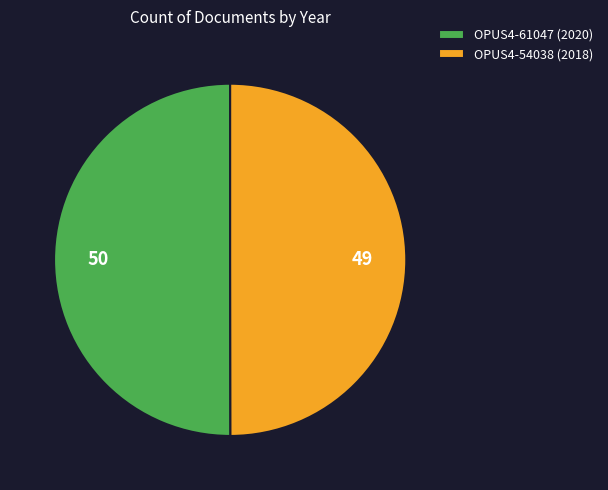

Approximately how many times larger is the value at OPUS4-54038 (2018) compared to OPUS4-61047 (2020)?

1.0